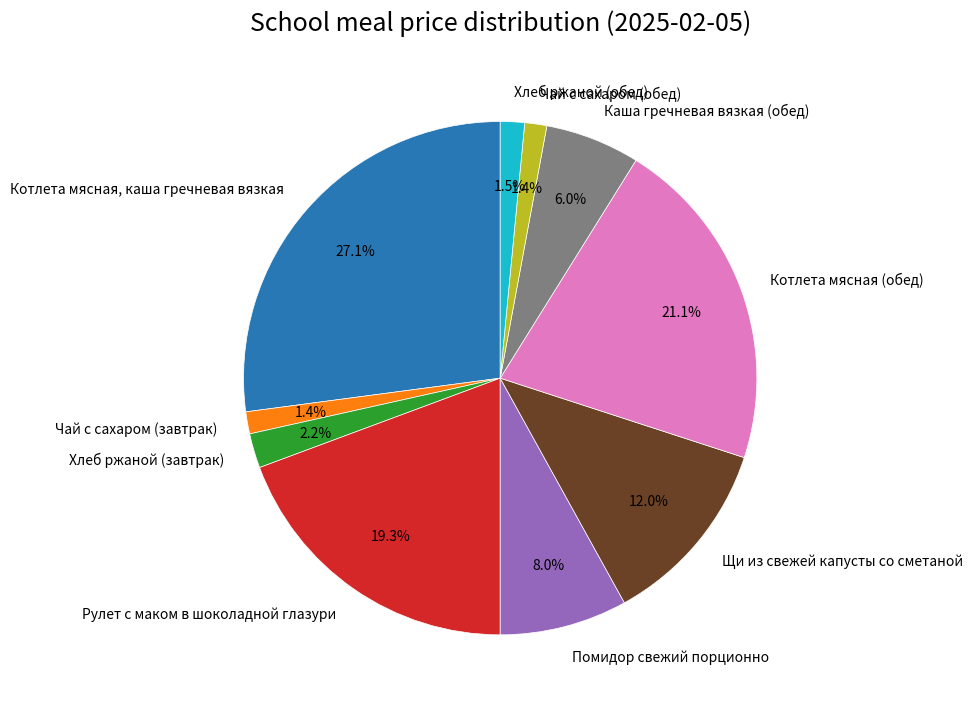

What is the largest slice in the pie chart?

Котлета мясная, каша гречневая вязкая